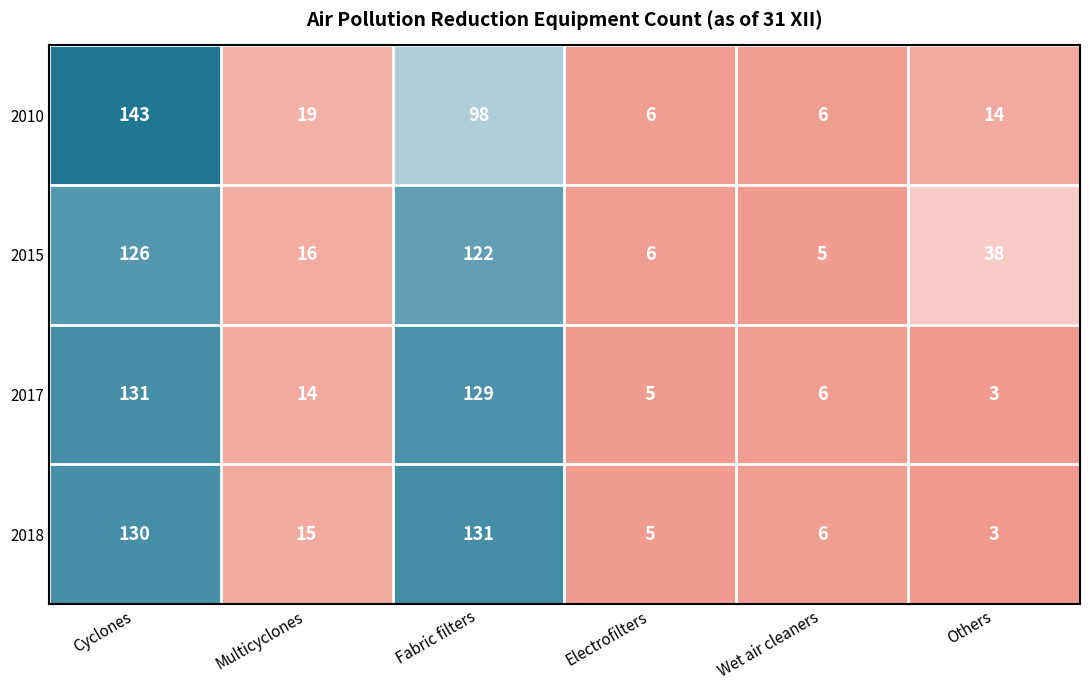

The value of 2010 at Multicyclones is 19. True or false?

True